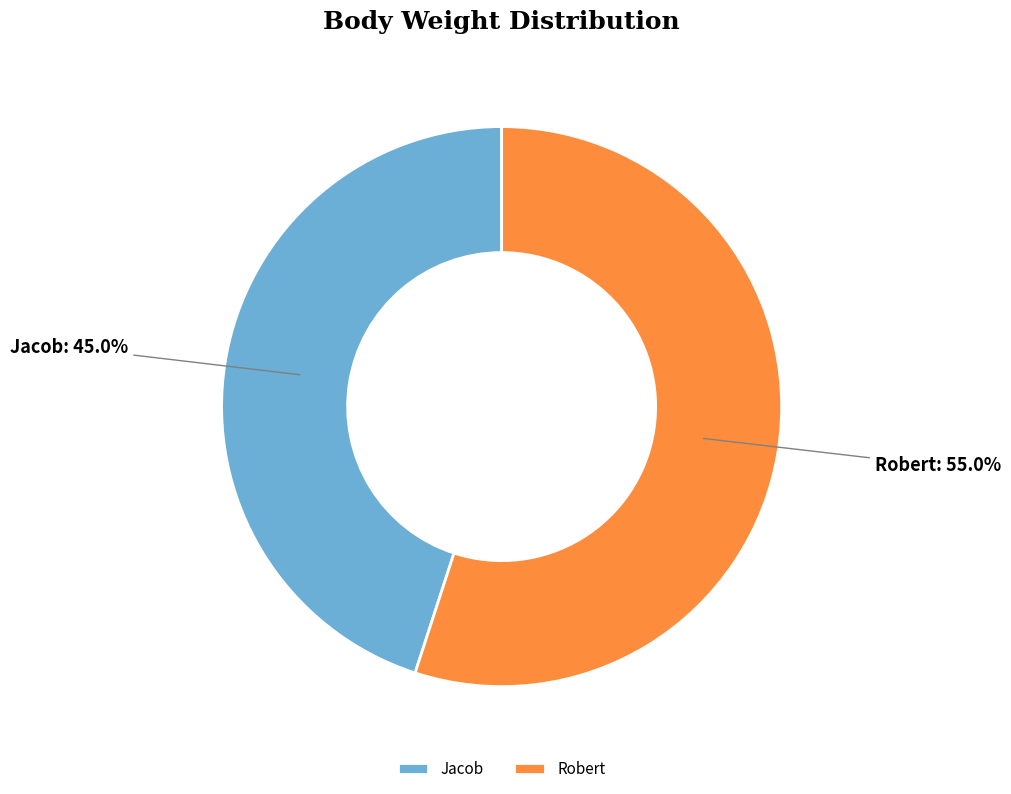

What percentage do Robert and Jacob together represent?

100.0%